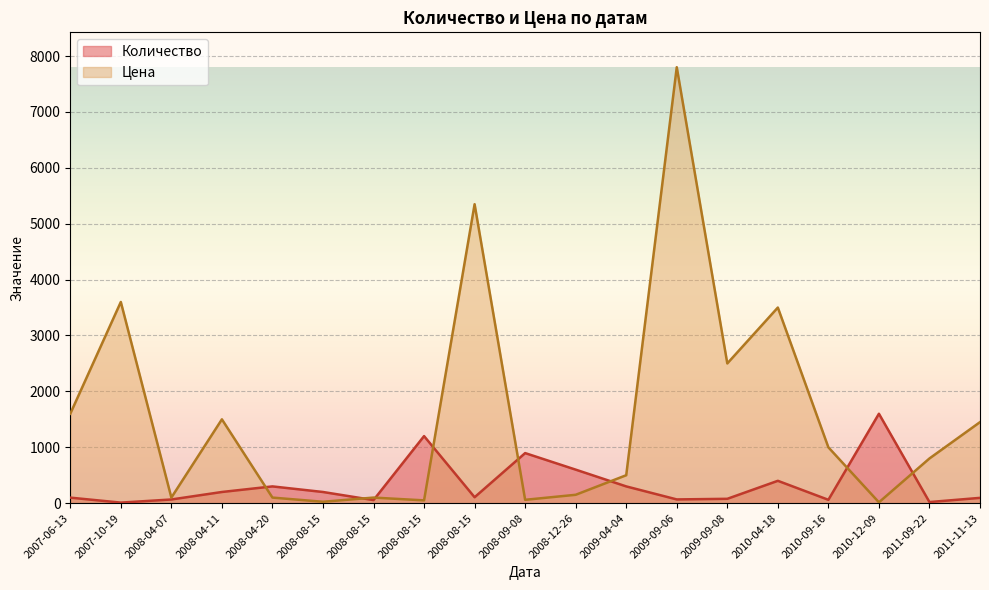

Which label corresponds to the smallest value in the chart?

2007-10-19